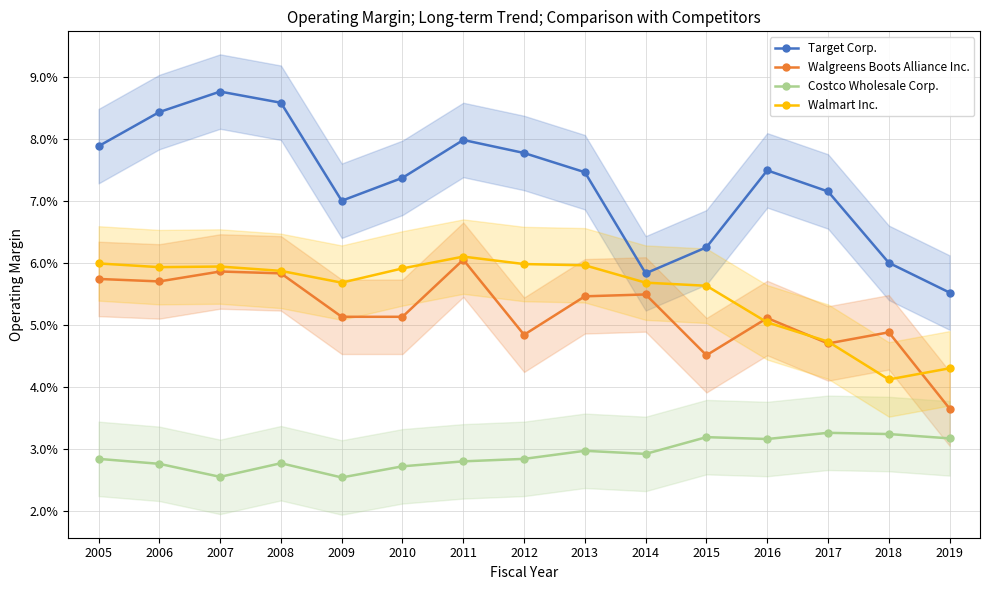

Rank the series by their maximum value, from lowest to highest.

Costco Wholesale Corp., Walgreens Boots Alliance Inc., Walmart Inc., Target Corp.